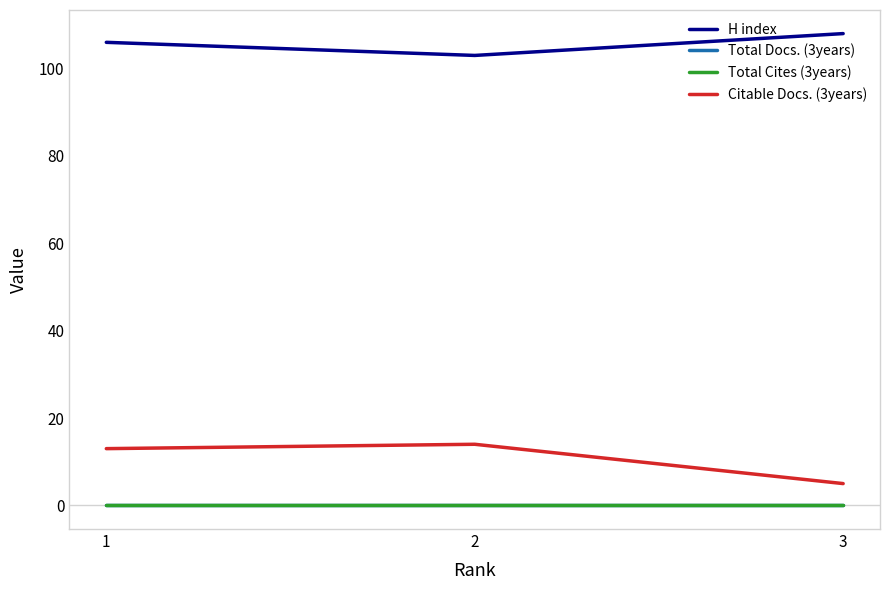

What is the difference between the highest and lowest values at 1?

106